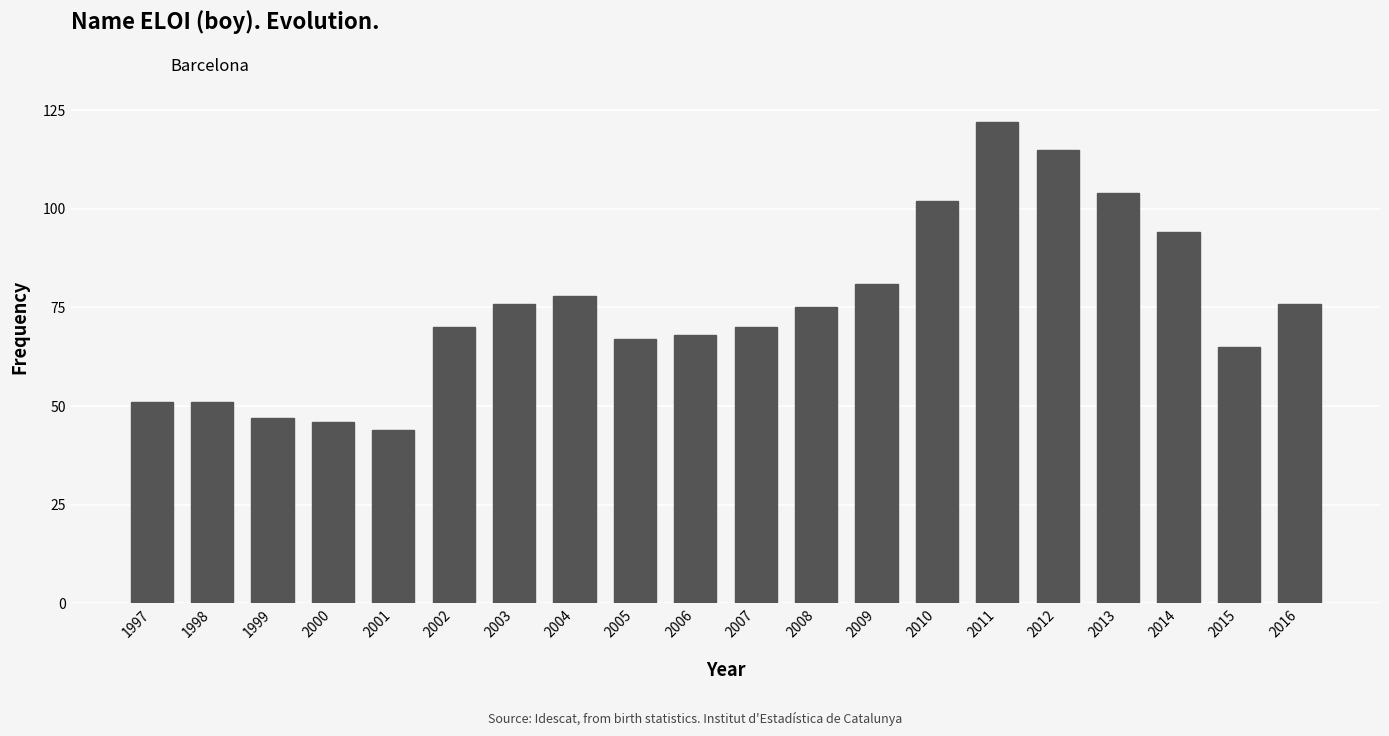

What is the value of the 10th bar from the left?

68